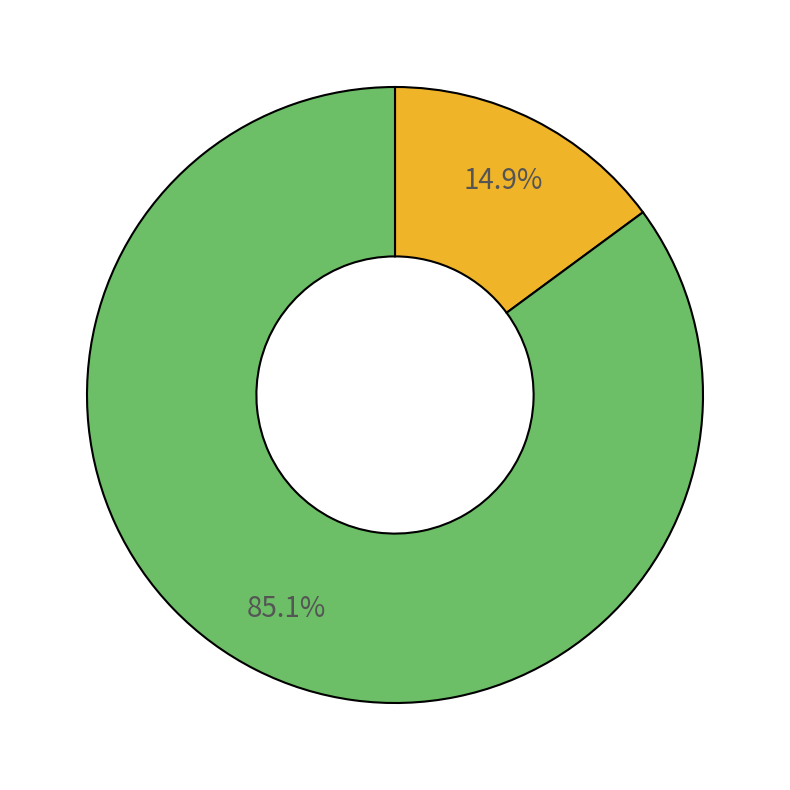

To the nearest percent, what is the difference between the largest and smallest slice percentages?

70%